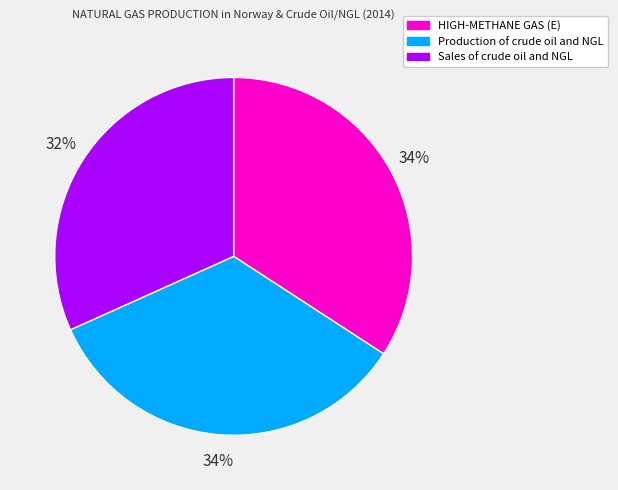

To the nearest percent, what is the difference between the largest and smallest slice percentages?

2%